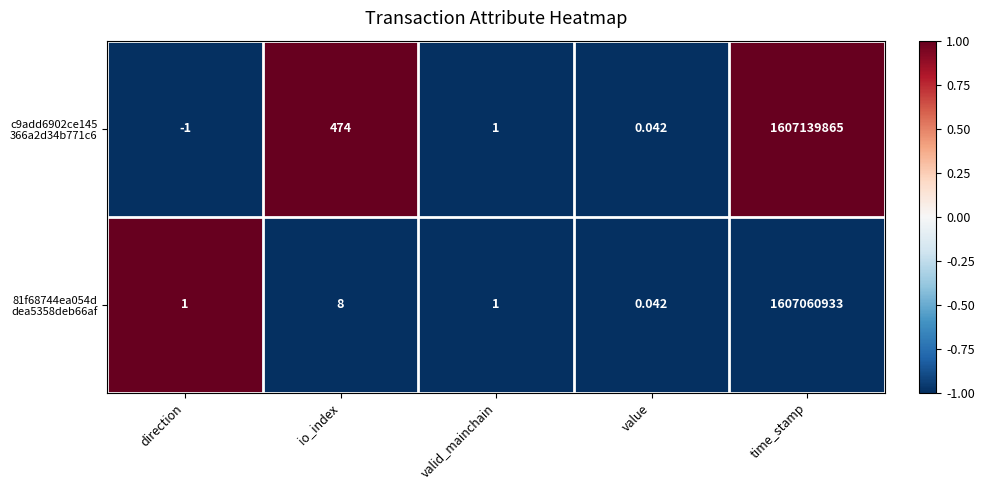

Which category has the lowest value across all series?

direction